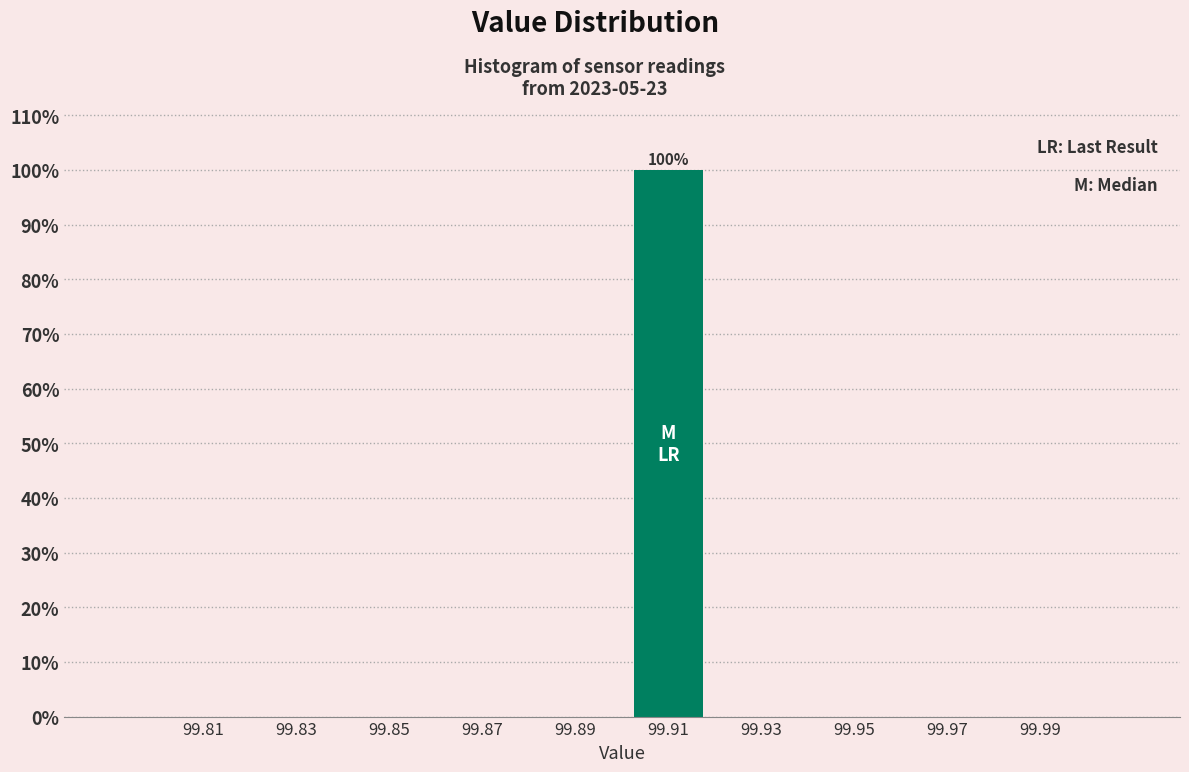

Which range on the x-axis has the tallest bar?

99.90 to 99.92